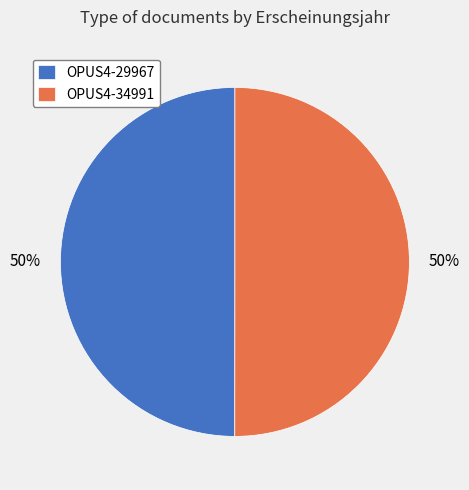

True or false: OPUS4-34991 accounts for 50% of the total.

True